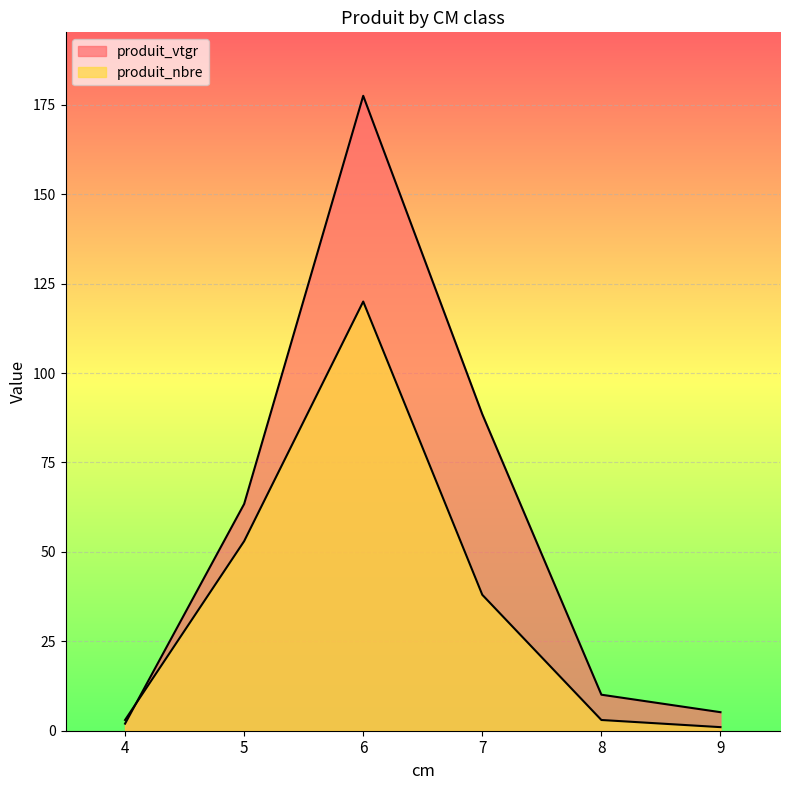

At 6, list the series in order from smallest to largest.

produit_nbre, produit_vtgr